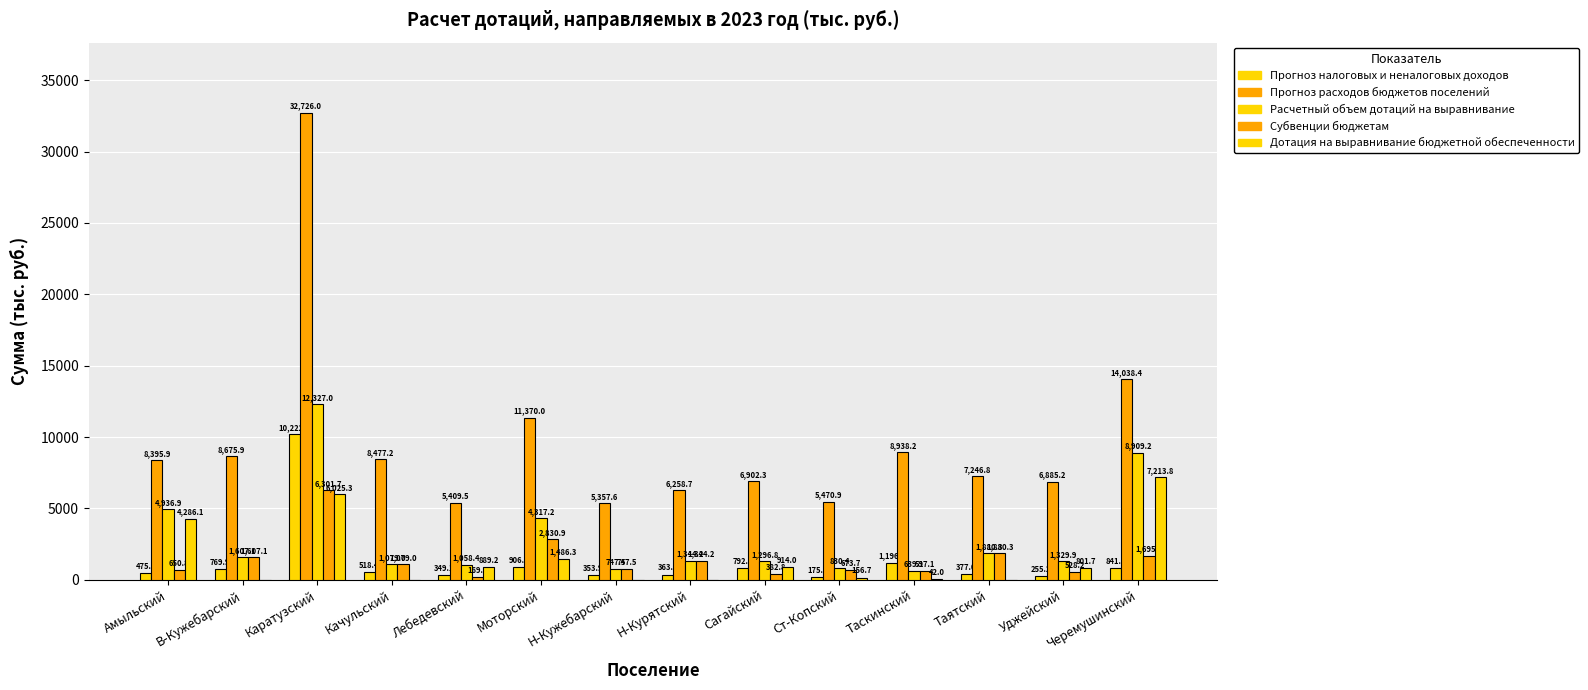

What is the spread (max minus min) of values at Лебедевский?

5240.3